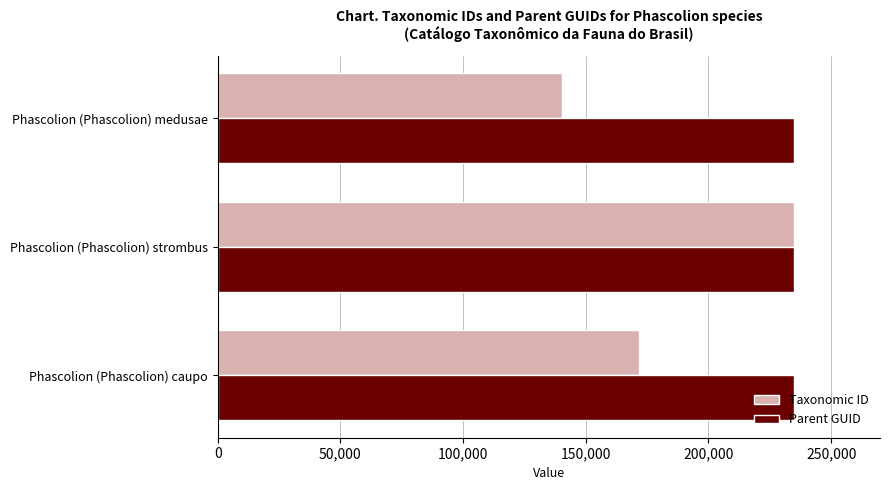

Is it true that Taxonomic ID equals 234711 at Phascolion (Phascolion) strombus?

True